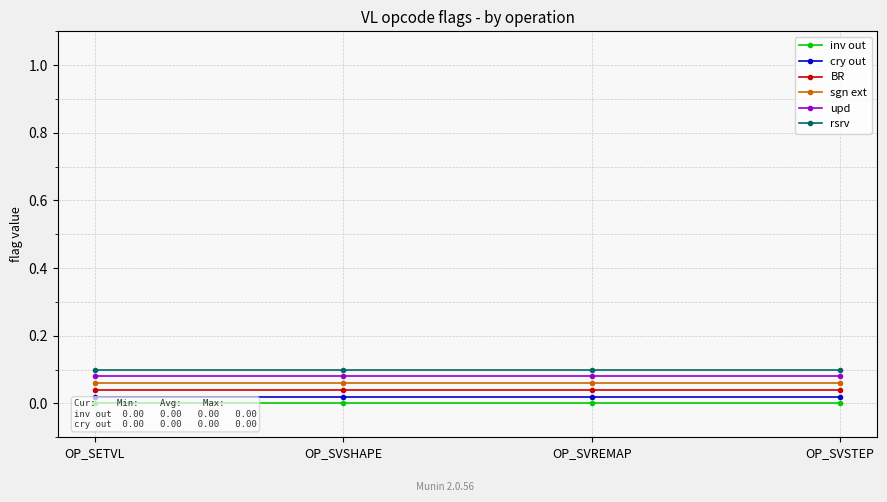

How many distinct data groups are displayed?

6